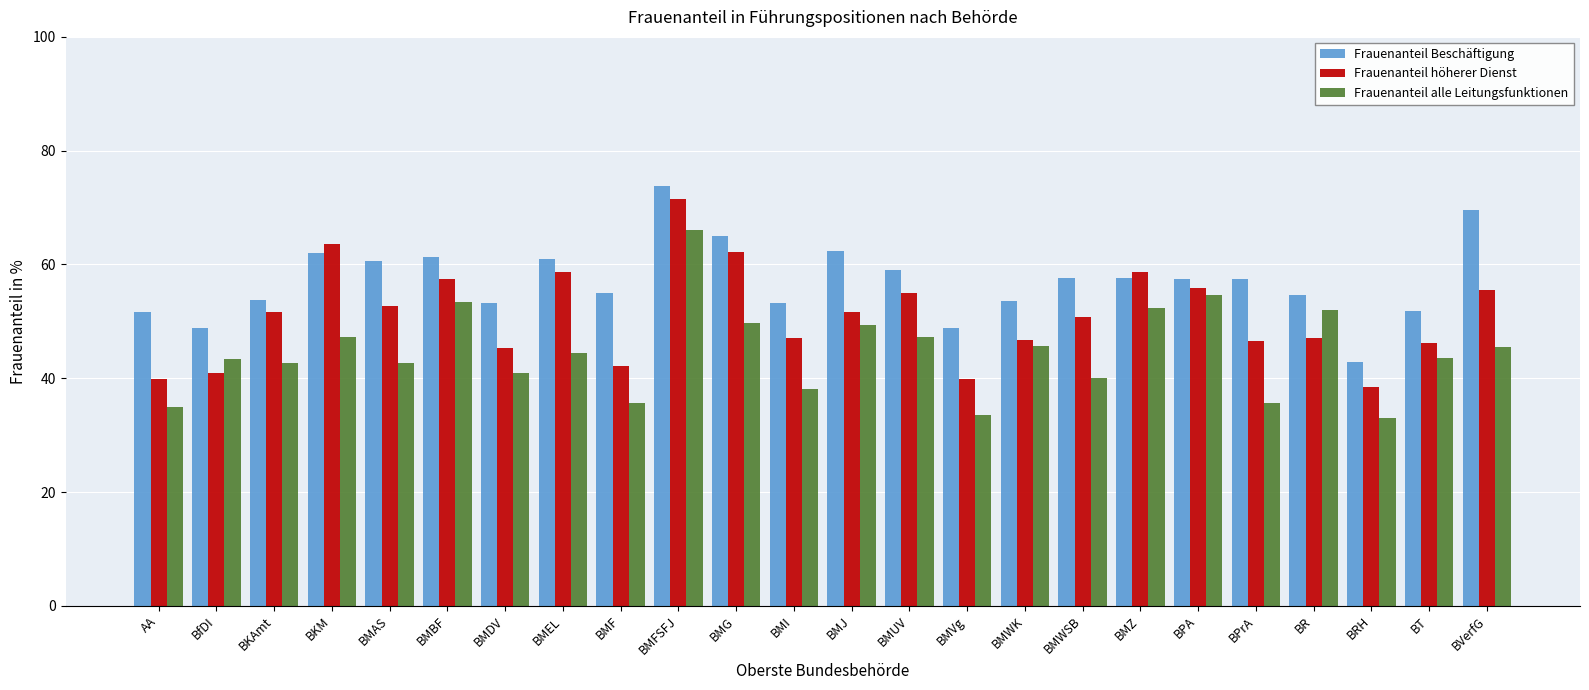

What value does the Frauenanteil Beschäftigung series have at BMAS?

60.6